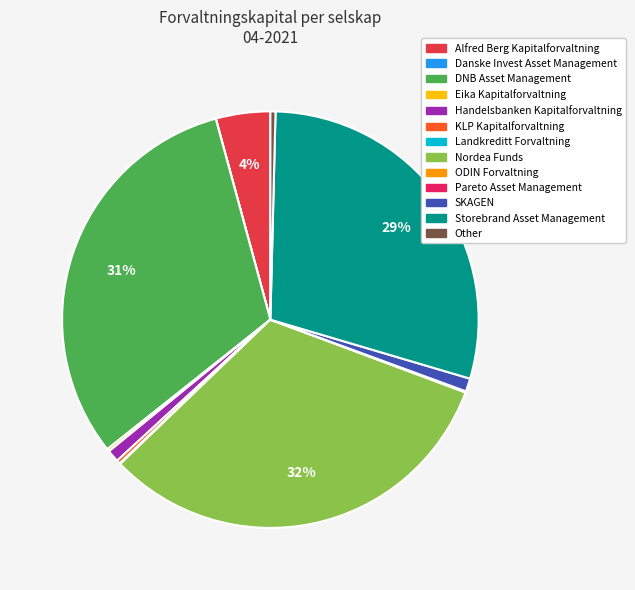

How many segments does this pie chart have?

13